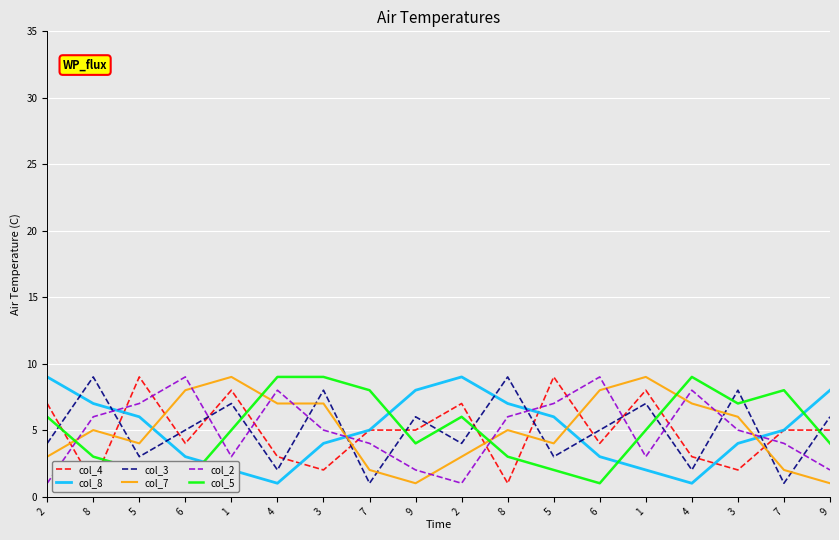

What are all the series names shown in the legend?

col_4, col_8, col_3, col_7, col_2, col_5